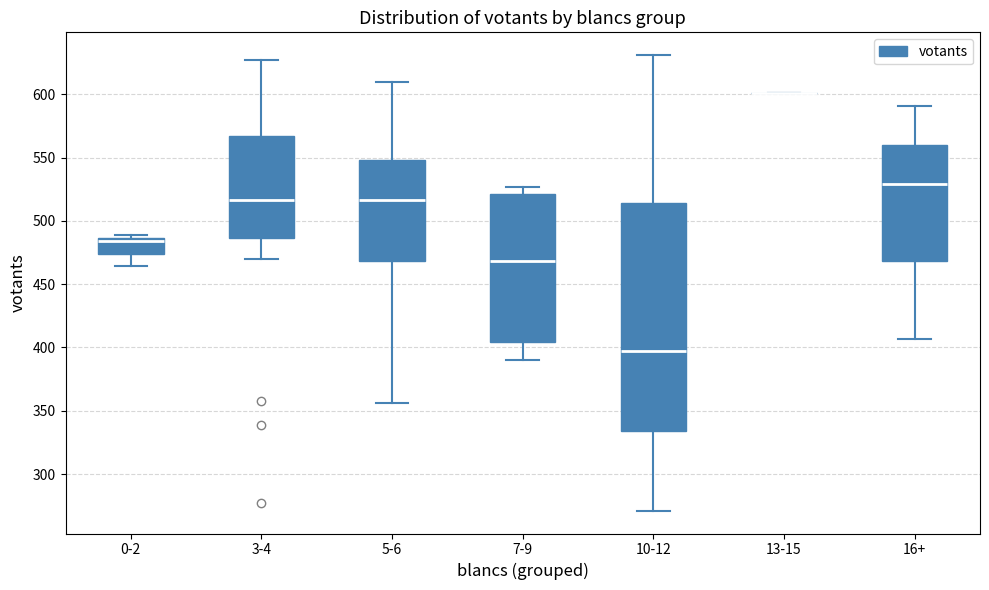

Where does the lower whisker of the box for 16+ end on the y-axis? The values are not printed on the chart, so give them approximately, as read against the axis.

405